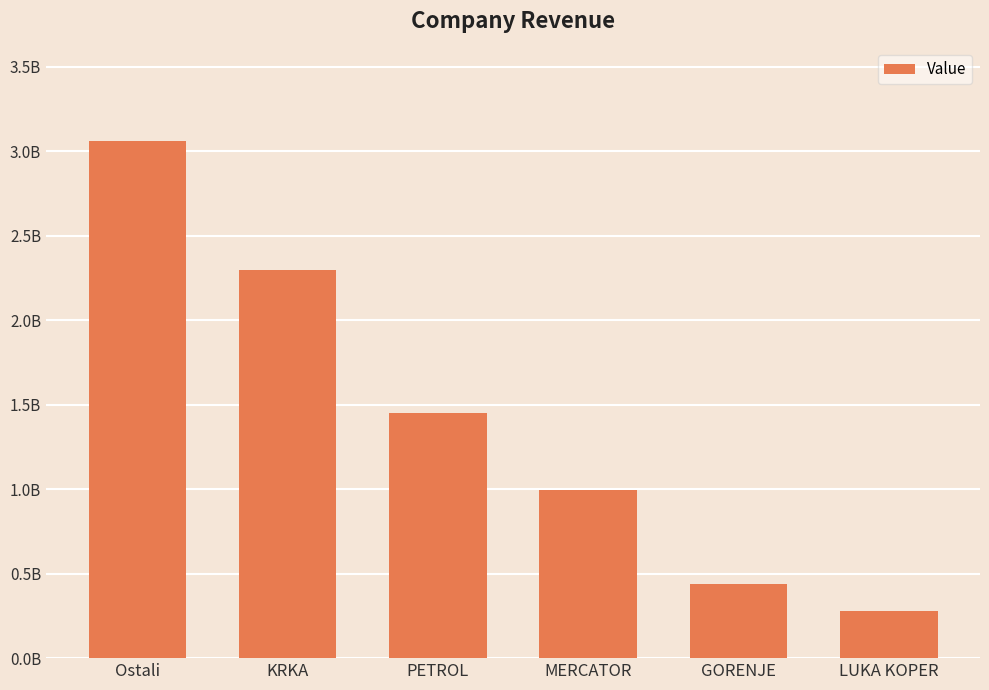

What is the difference between the second highest and second lowest values?

1858984335.2